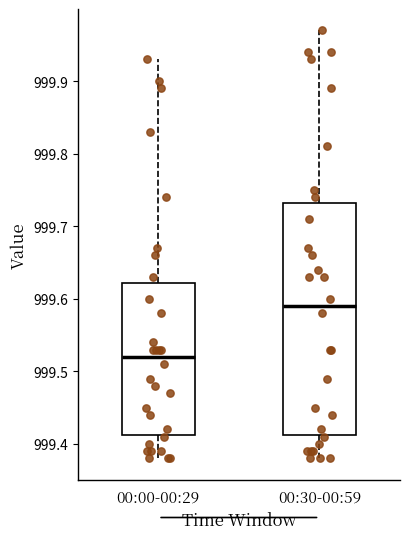

Reading left to right, read every box against the y-axis: the position of its median line, the range the box covers, and the ends of its whiskers. The values are not printed on the chart, so give them approximately, as read against the axis.

00:00-00:29: median 999.52, box 999.41 to 999.62, whiskers 999.38 to 999.93
00:30-00:59: median 999.59, box 999.41 to 999.73, whiskers 999.38 to 999.97